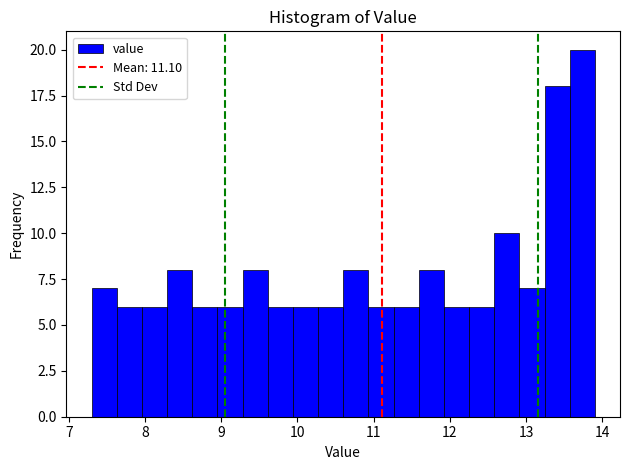

Read against the x-axis, roughly where is the centre of the tallest bar?

13.7